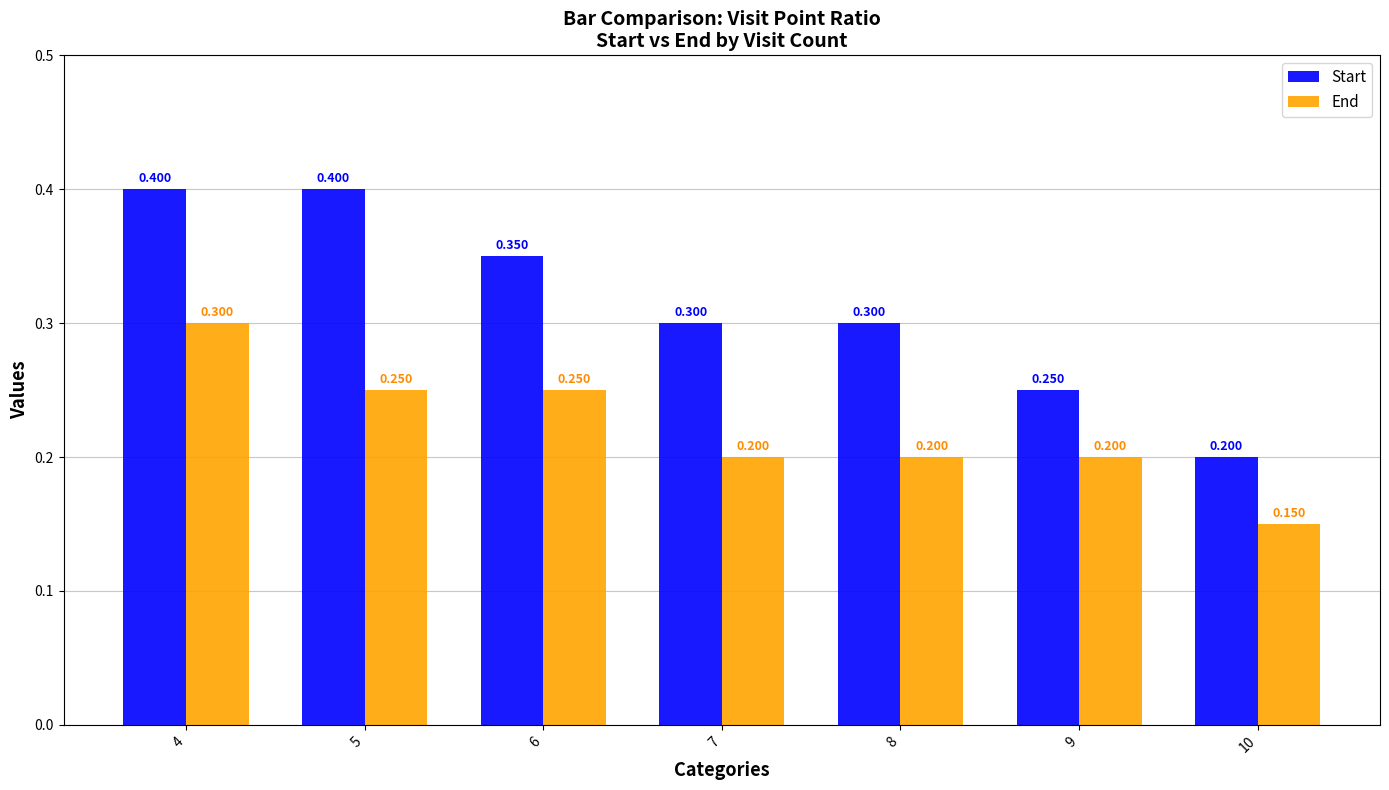

List the series in order of their overall mean, lowest first.

End, Start